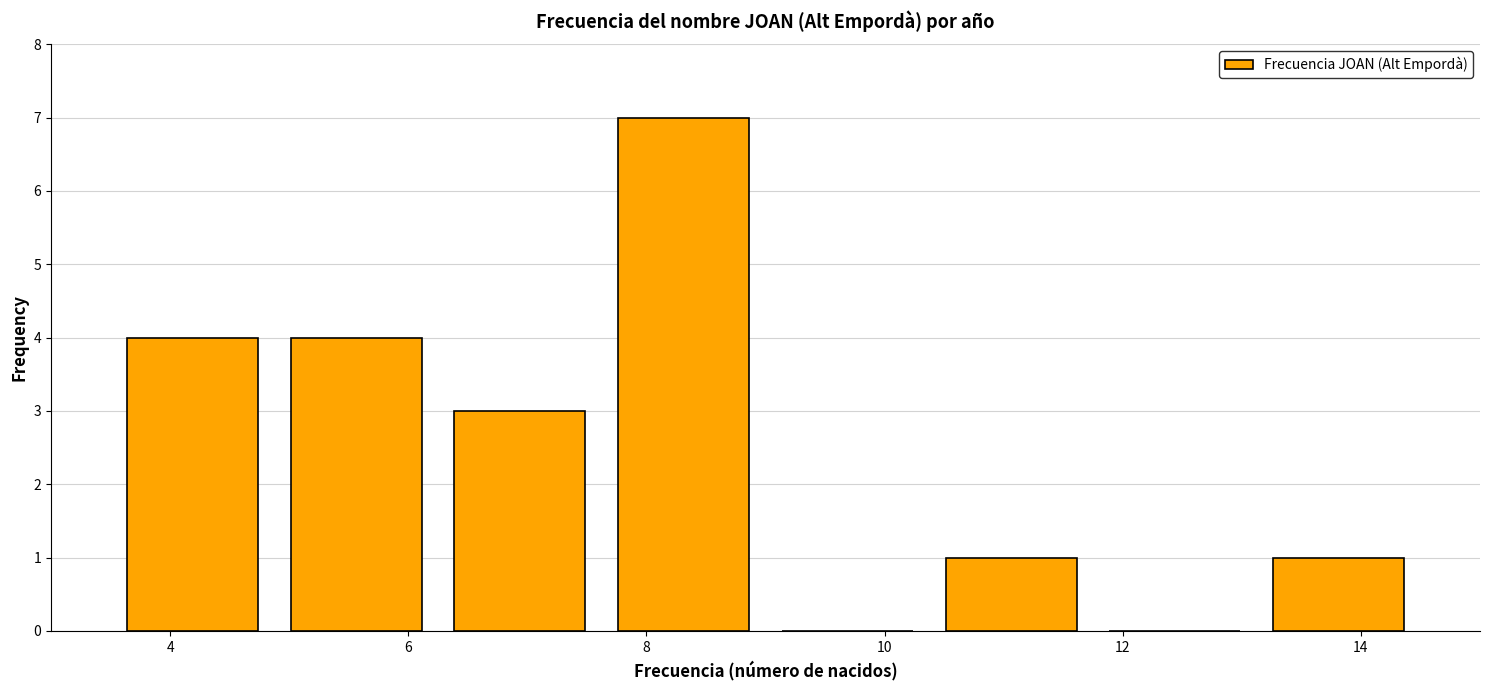

Reading left to right, transcribe this chart: for each bar, give the range it covers on the x-axis and its height. Neither the bar edges nor the heights are printed on the chart, so give them approximately, as read against the axes.

3.6 to 4.8: 4
4.8 to 6.2: 4
6.2 to 7.6: 3
7.6 to 9.0: 7
9.0 to 10.4: 0
10.4 to 11.8: 1
11.8 to 13.2: 0
13.2 to 14.6: 1